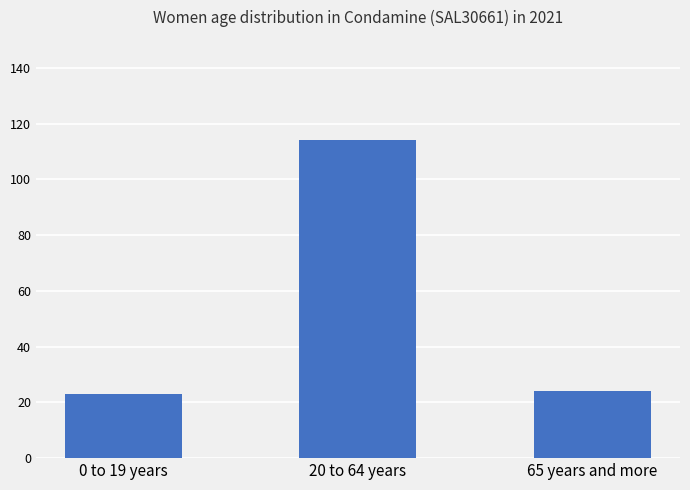

What is the maximum value shown in the chart?

114